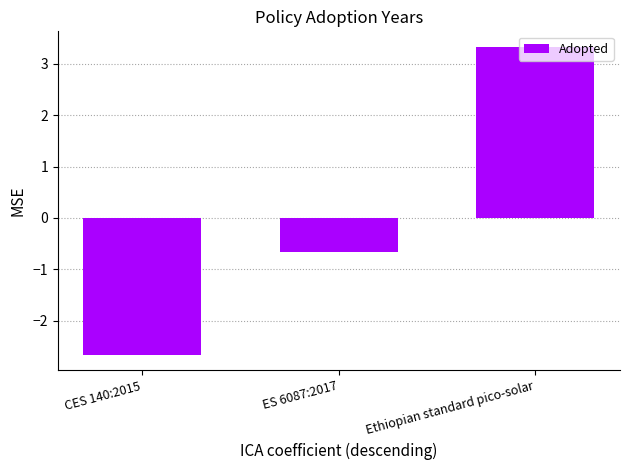

What position from the right is CES 140:2015?

3